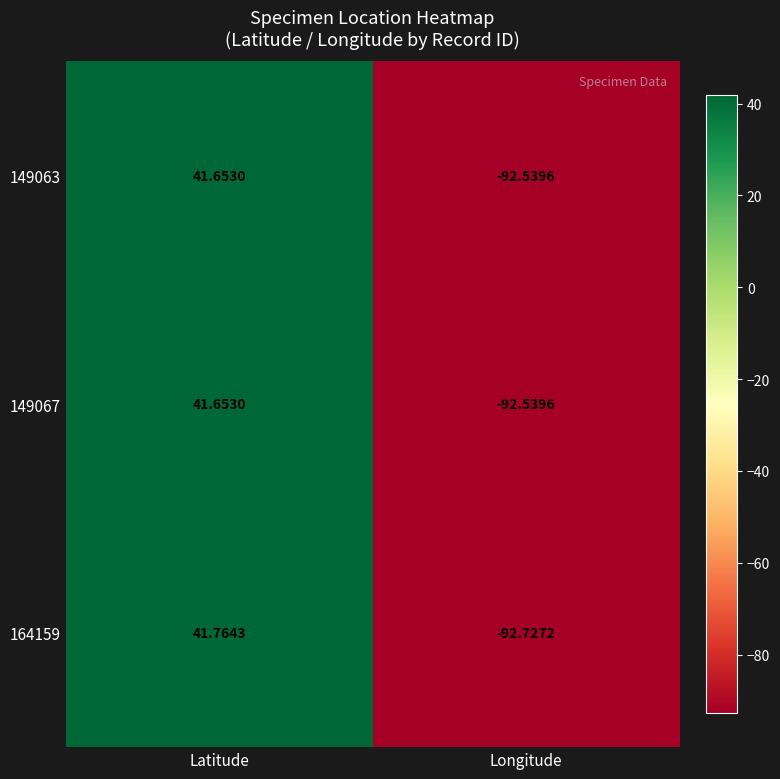

Which series has the largest range (max minus min)?

164159